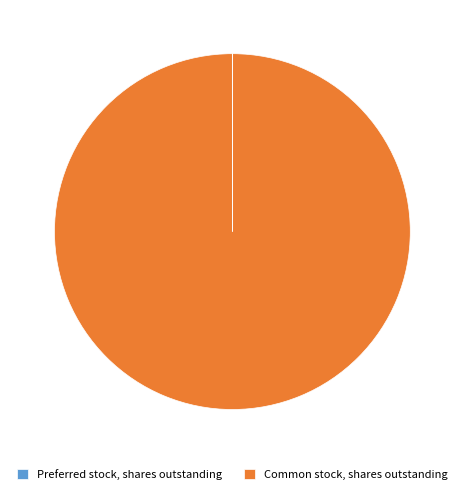

What is the largest slice in the pie chart?

Common stock, shares outstanding